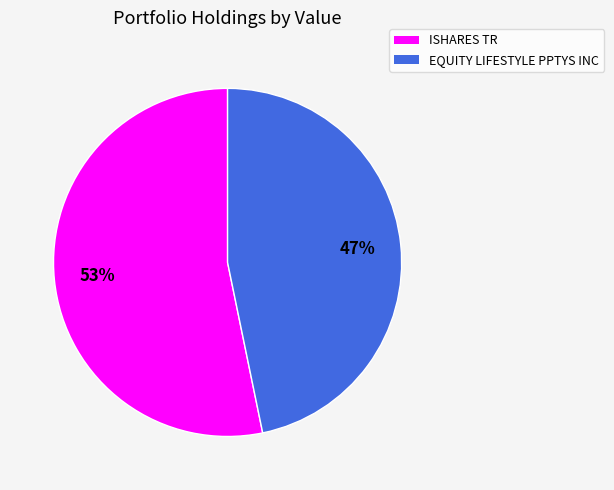

How many segments does this pie chart have?

2